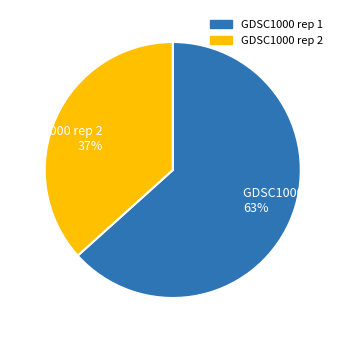

How many segments does this pie chart have?

2